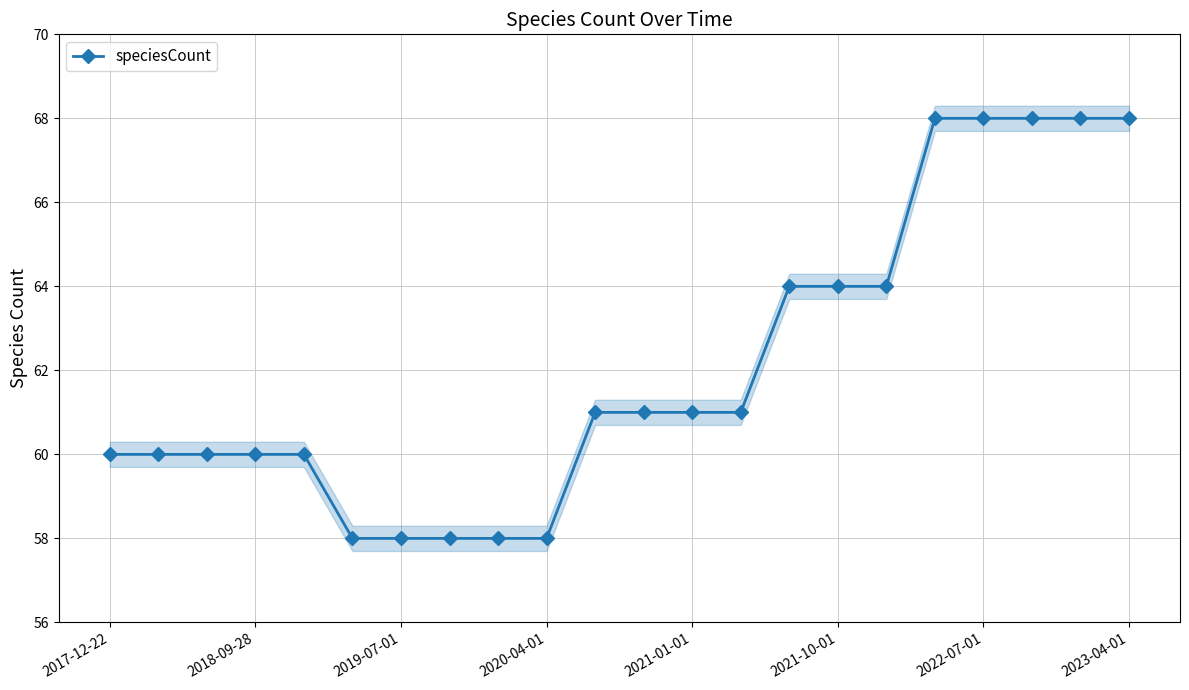

Reading right to left, extract all data points from this chart.

68	68	68	68	68	64	64	64	61	61	61	61	58	58	58	58	58	60	60	60	60	60